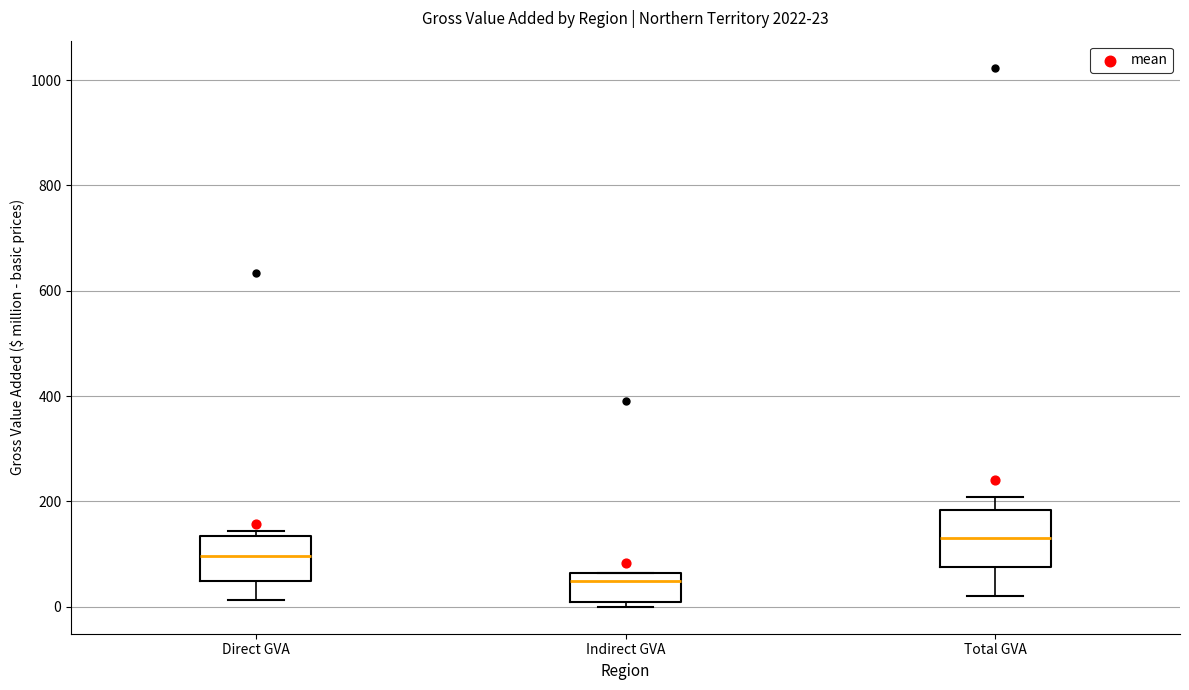

Which box has the highest median line?

Total GVA